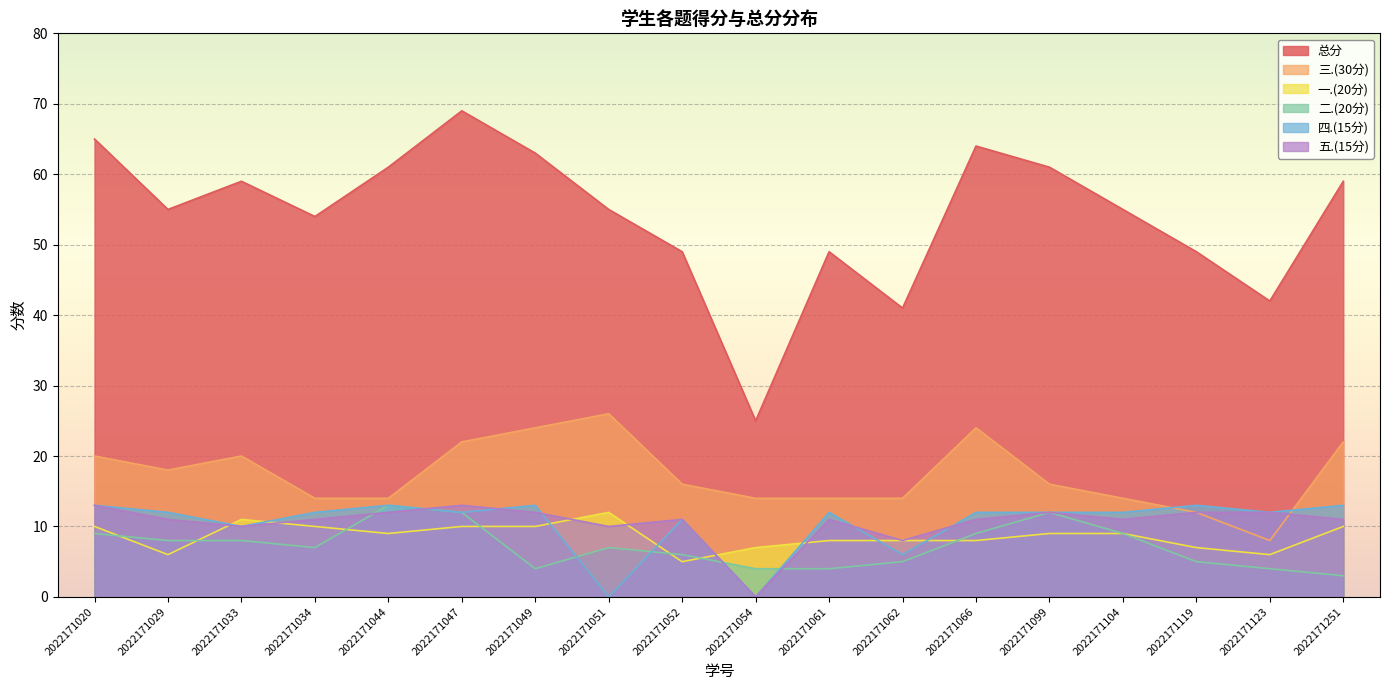

At which category is the sum across all series the highest?

2022171047